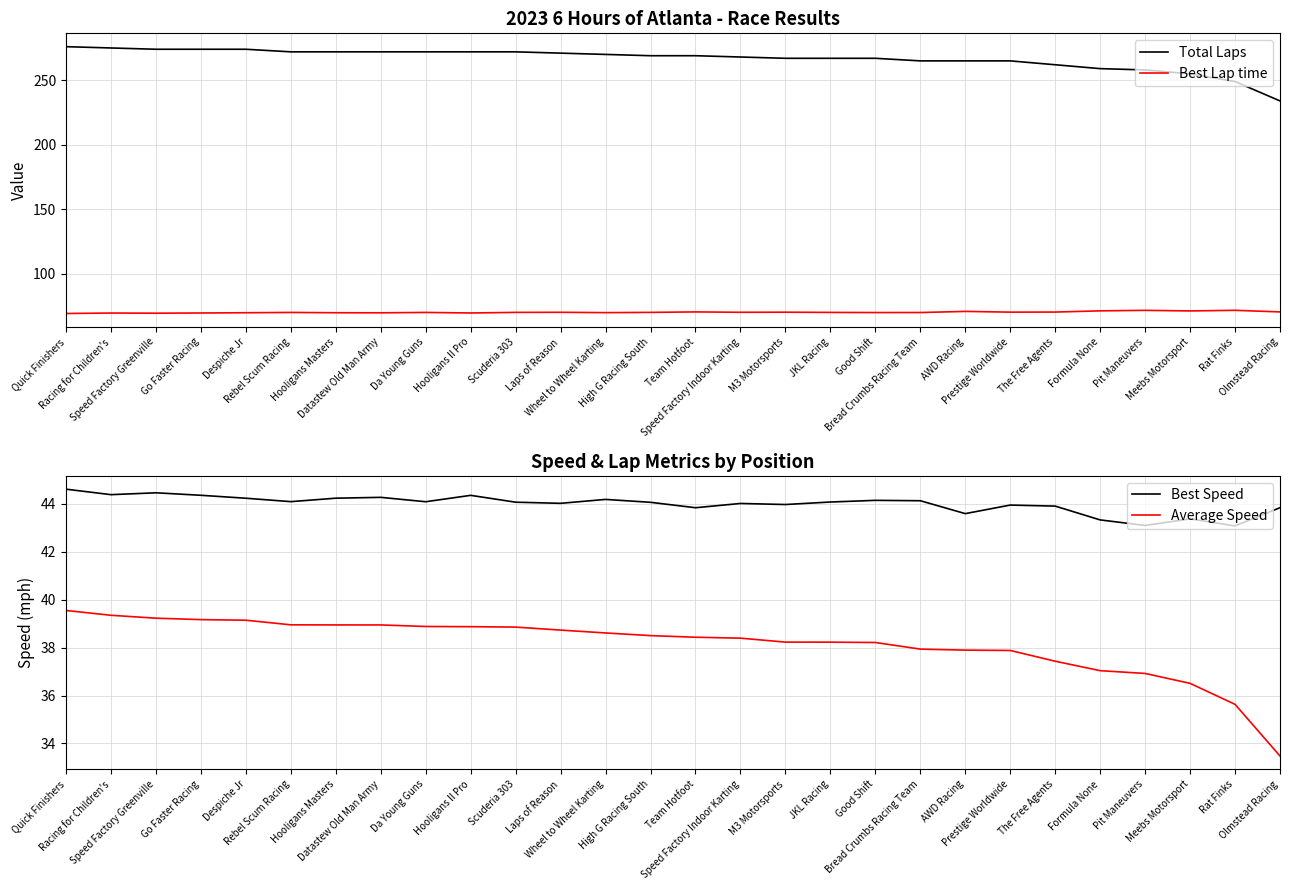

Where does the Best Speed series first go above 44?

Quick Finishers